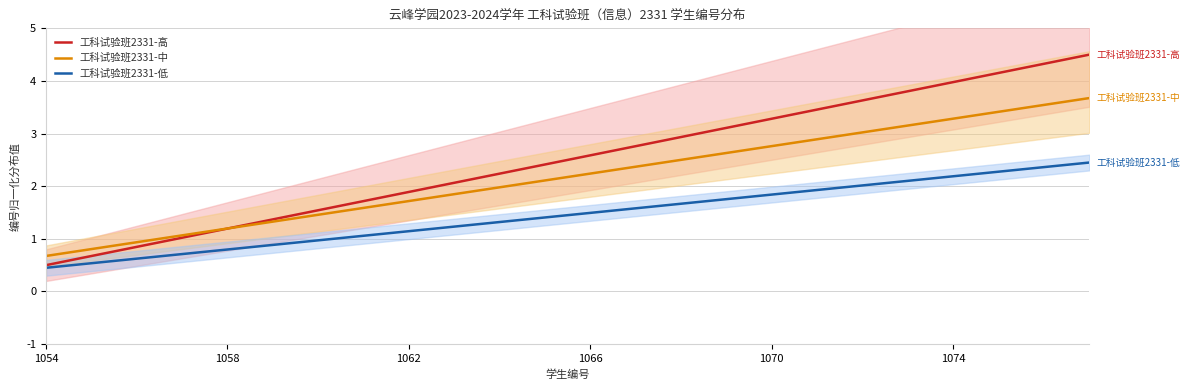

True or false: 工科试验班2331-低 and 工科试验班2331-中 cross at least once.

False